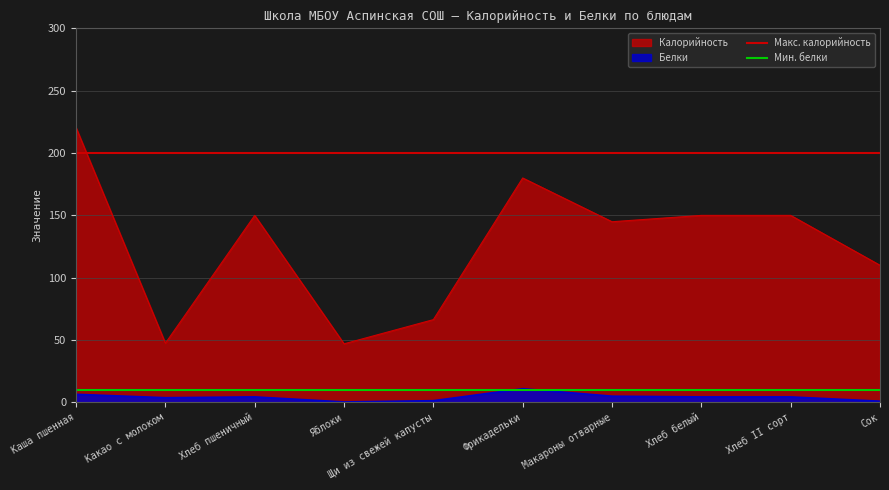

Which series has the largest total across all categories?

Макс. калорийность